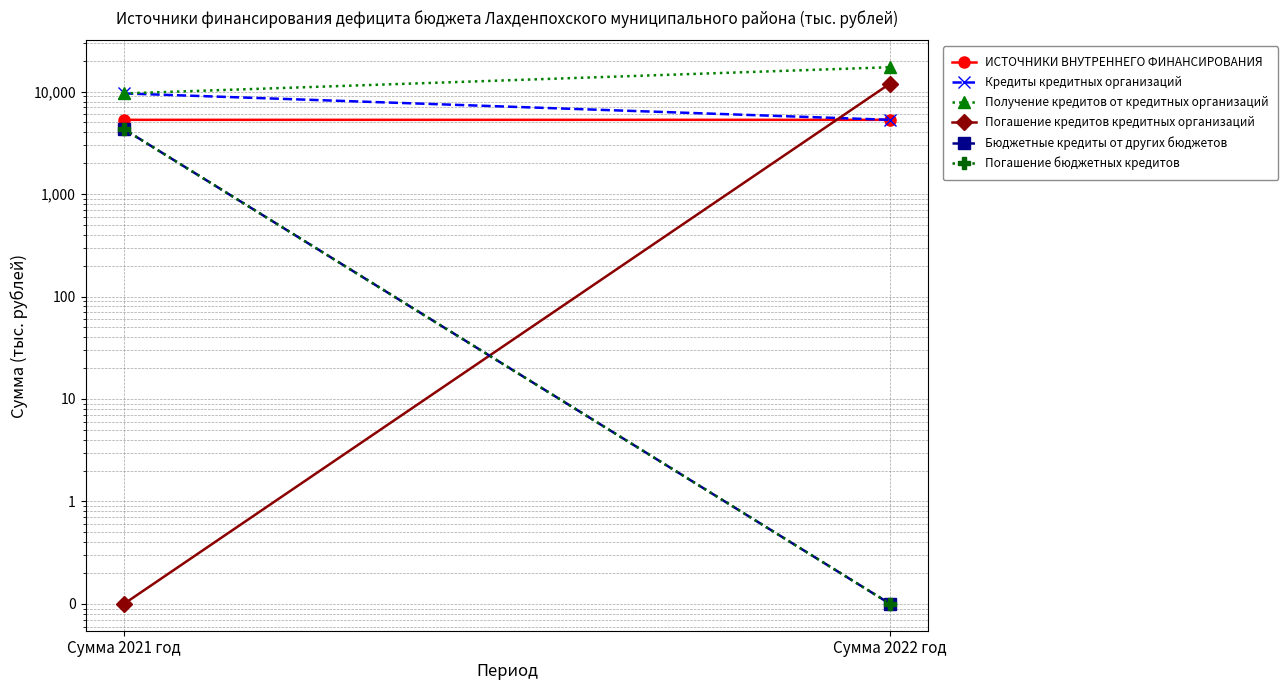

How many lines are shown in the chart?

6